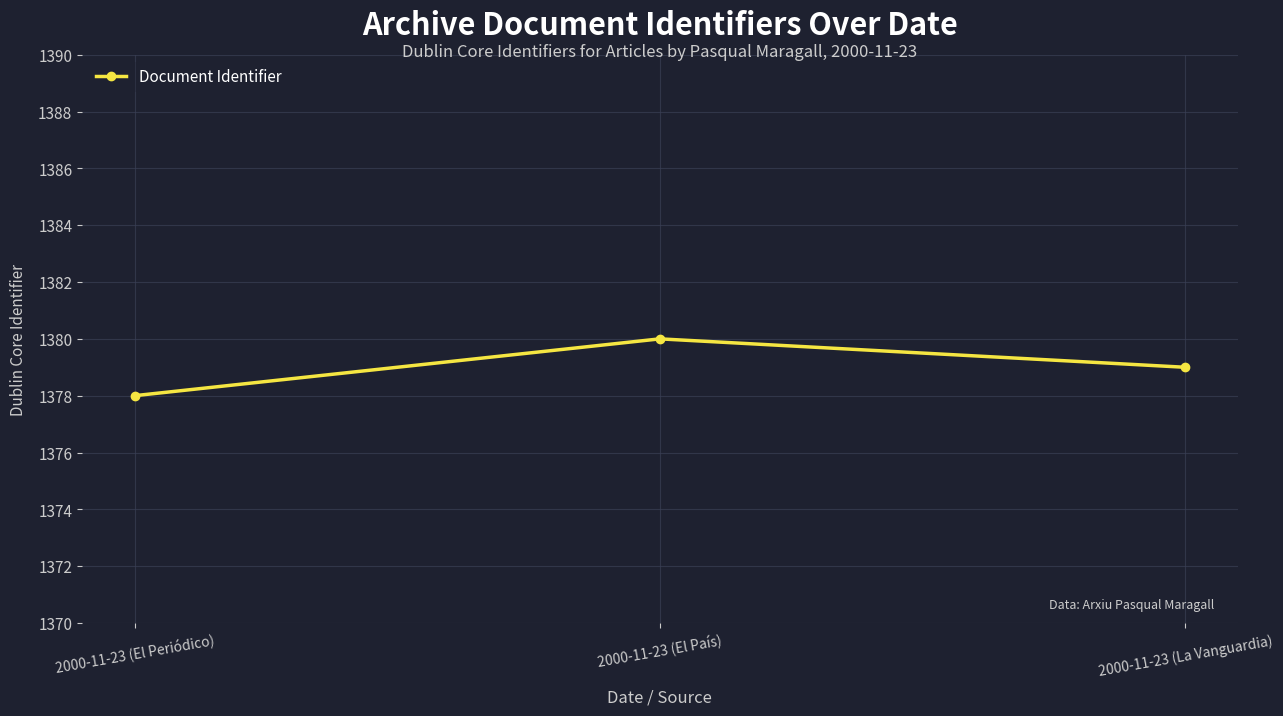

Count the values in the range 1378 to 1380.

3